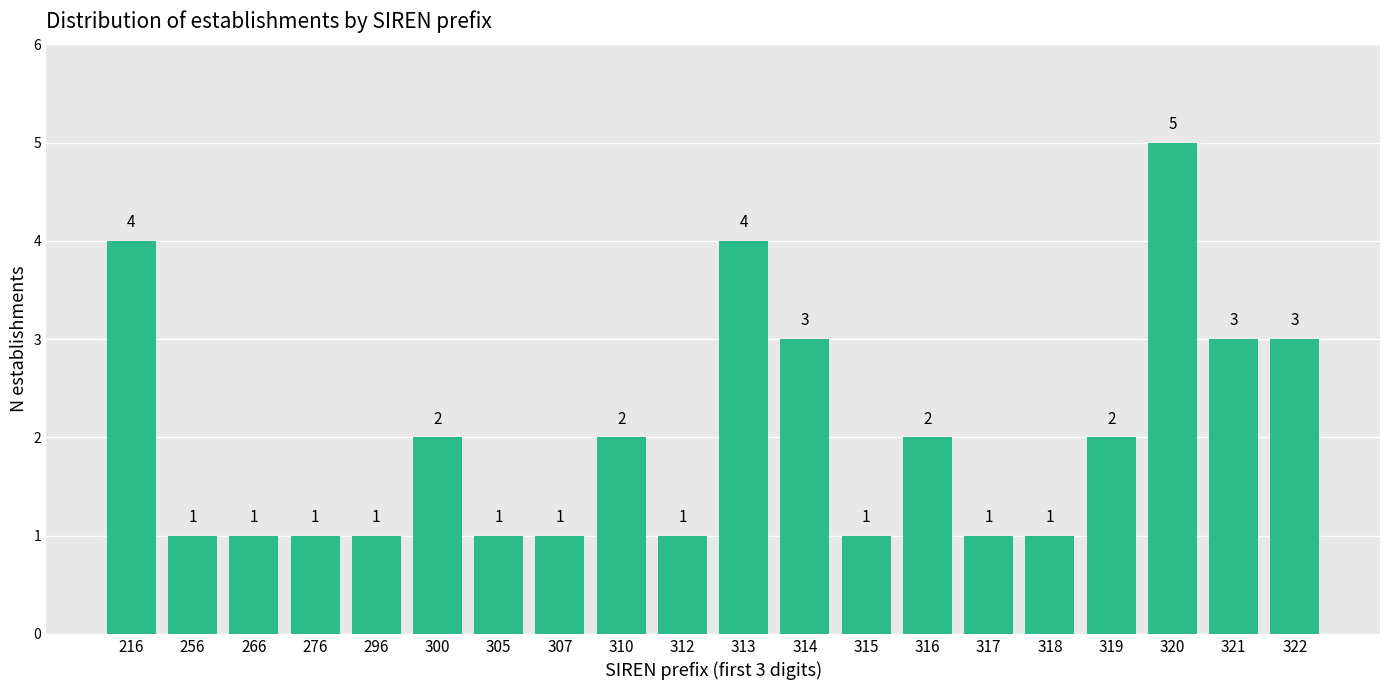

Reading left to right, list all the values displayed in this chart.

4	1	1	1	1	2	1	1	2	1	4	3	1	2	1	1	2	5	3	3